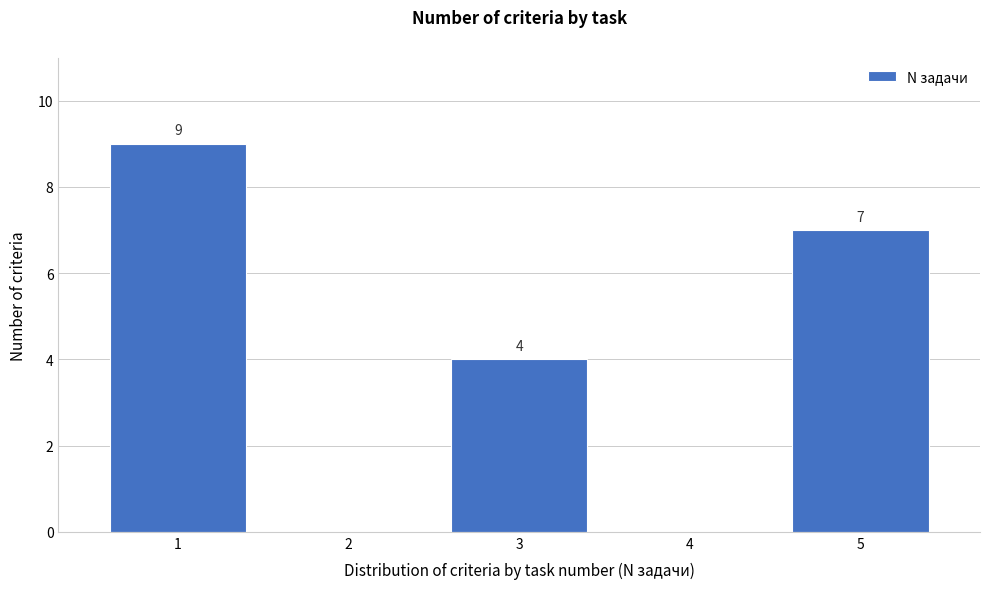

Reading right to left, what are all the values shown in this chart?

5=7	4=0	3=4	2=0	1=9